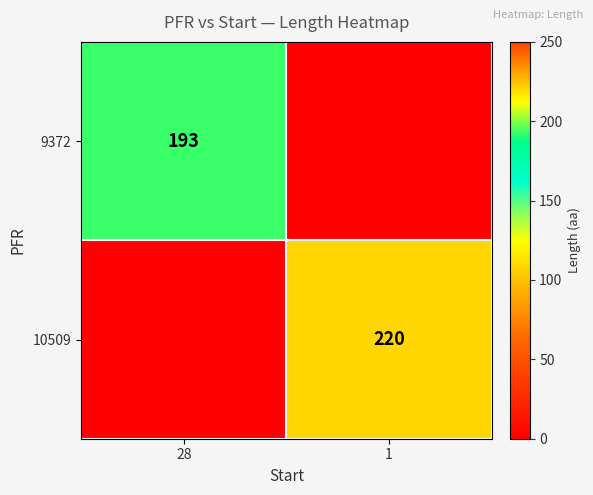

What is the greatest value displayed?

220